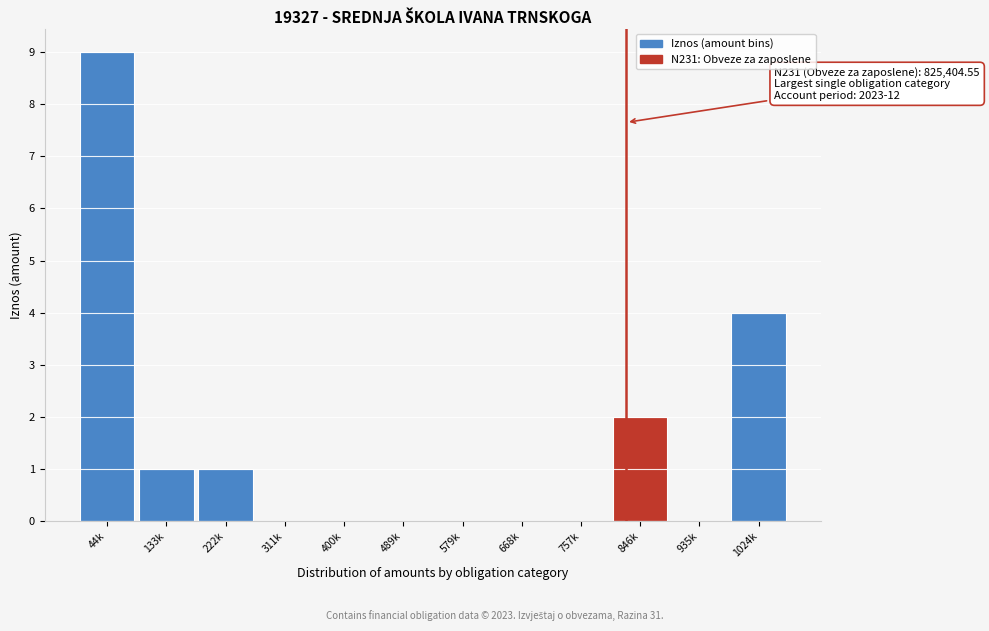

Reading right to left, list all the values displayed in this chart.

1024k=4	935k=0	846k=2	757k=0	668k=0	579k=0	489k=0	400k=0	311k=0	222k=1	133k=1	44k=9